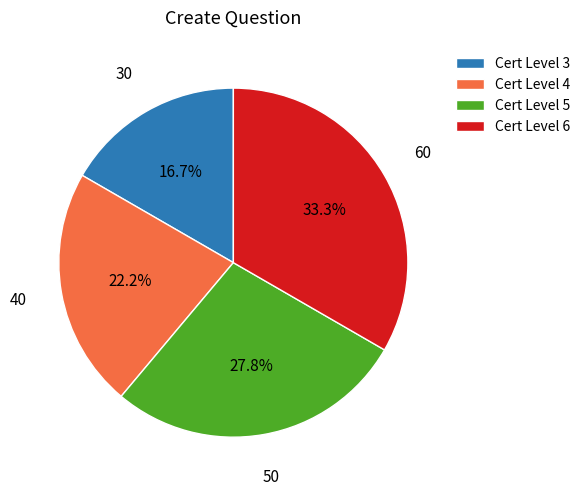

What percentage is NOT represented by Cert Level 6?

66.7%